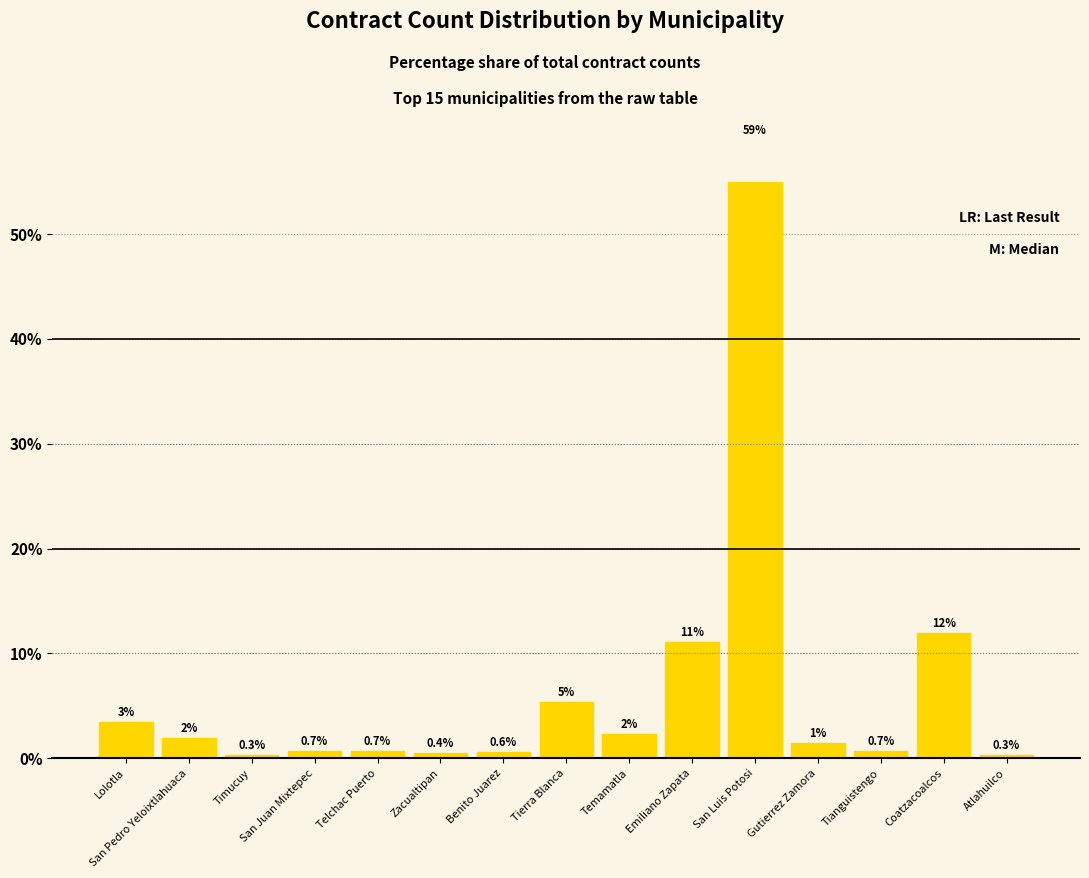

What is the sum of all values?

100.0